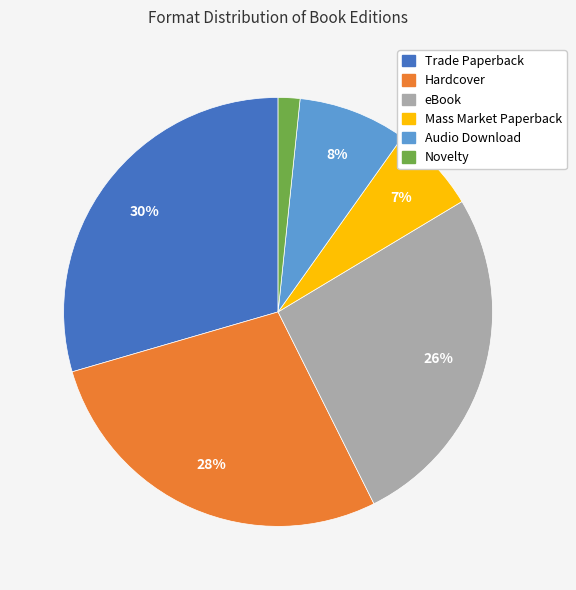

To the nearest percent, what percentage of the pie is Novelty?

2%